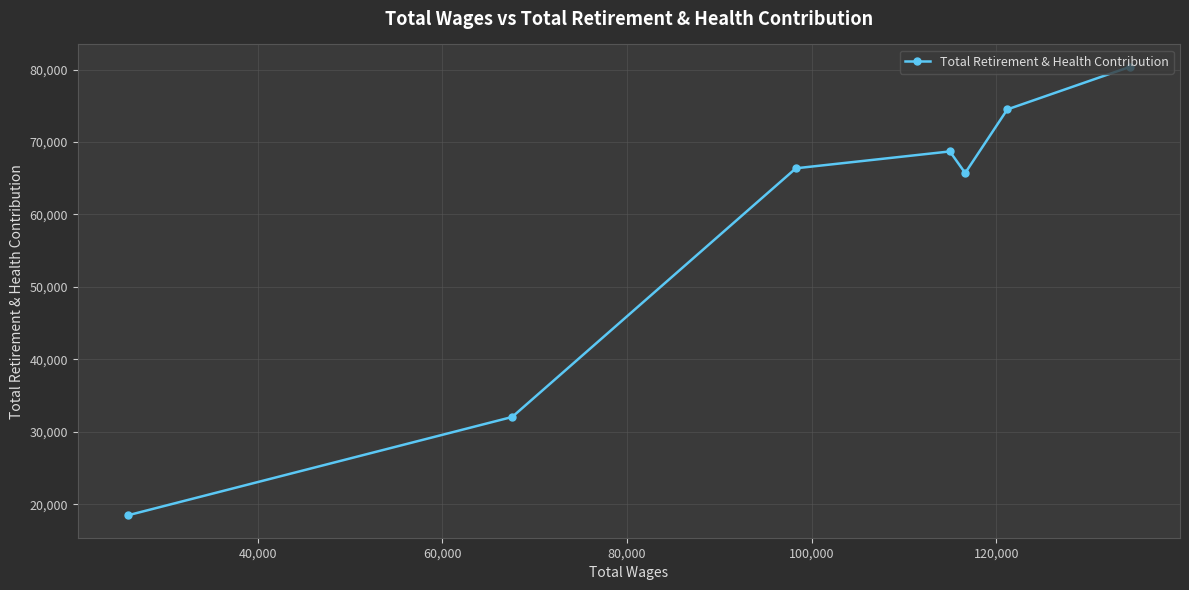

What is the difference between the second highest and minimum values?

56004